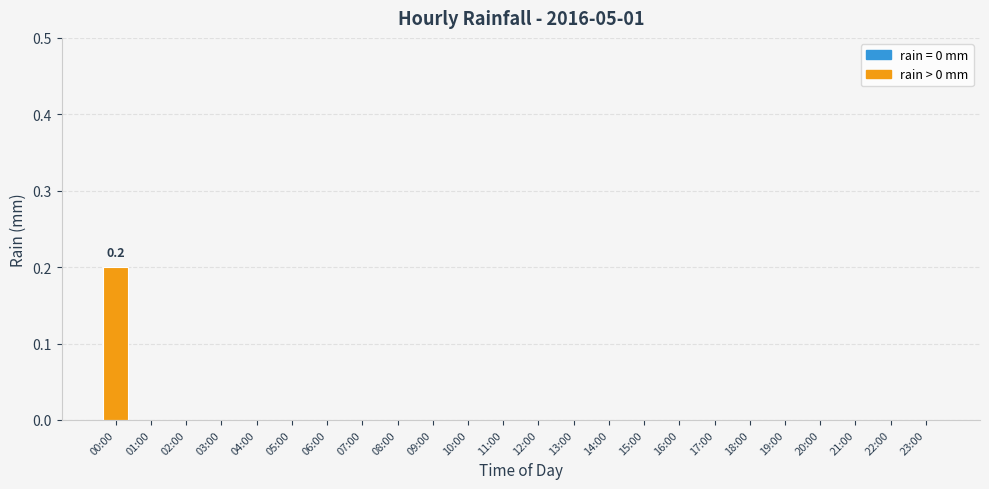

Which has a higher value, 05:00 or 00:00?

00:00